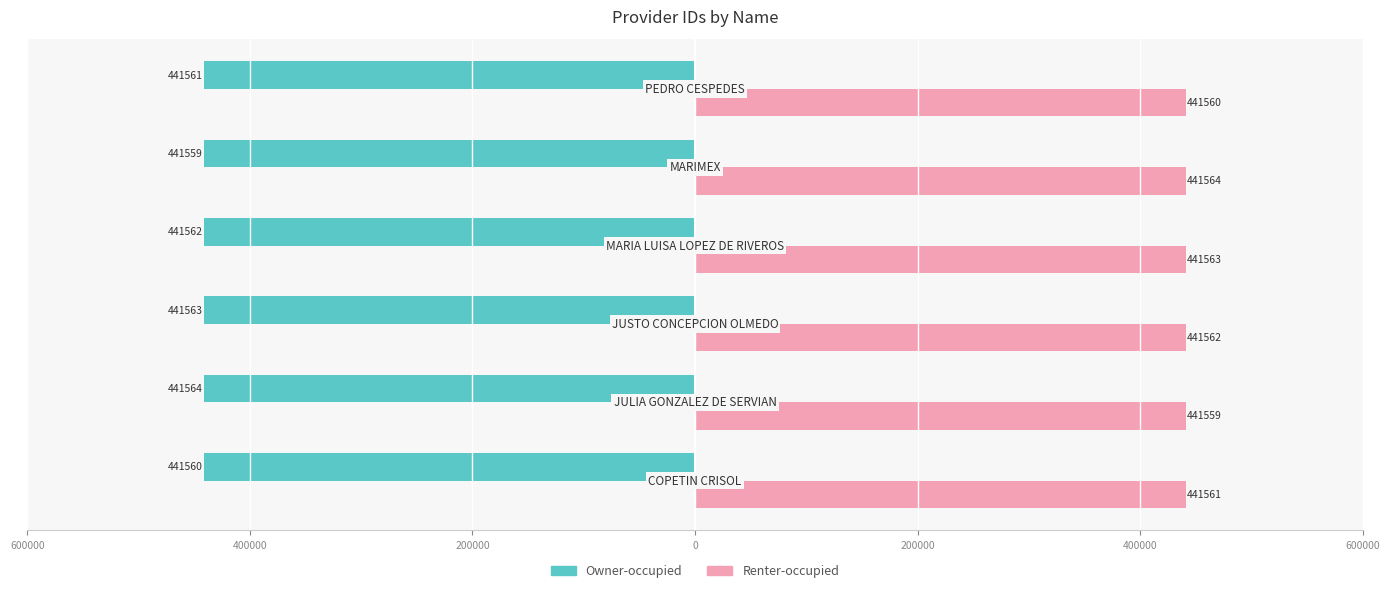

What are all the series names shown in the legend?

Owner-occupied, Renter-occupied